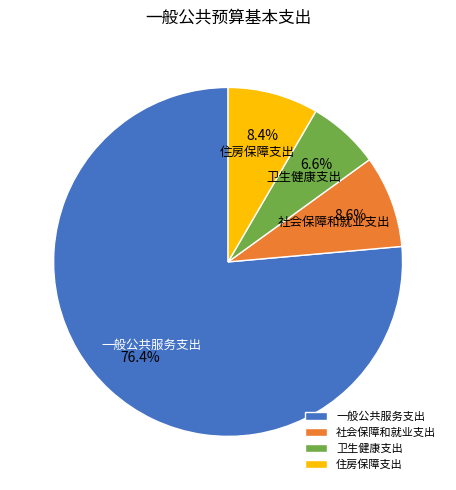

Which has a higher value, 社会保障和就业支出 or 卫生健康支出?

社会保障和就业支出